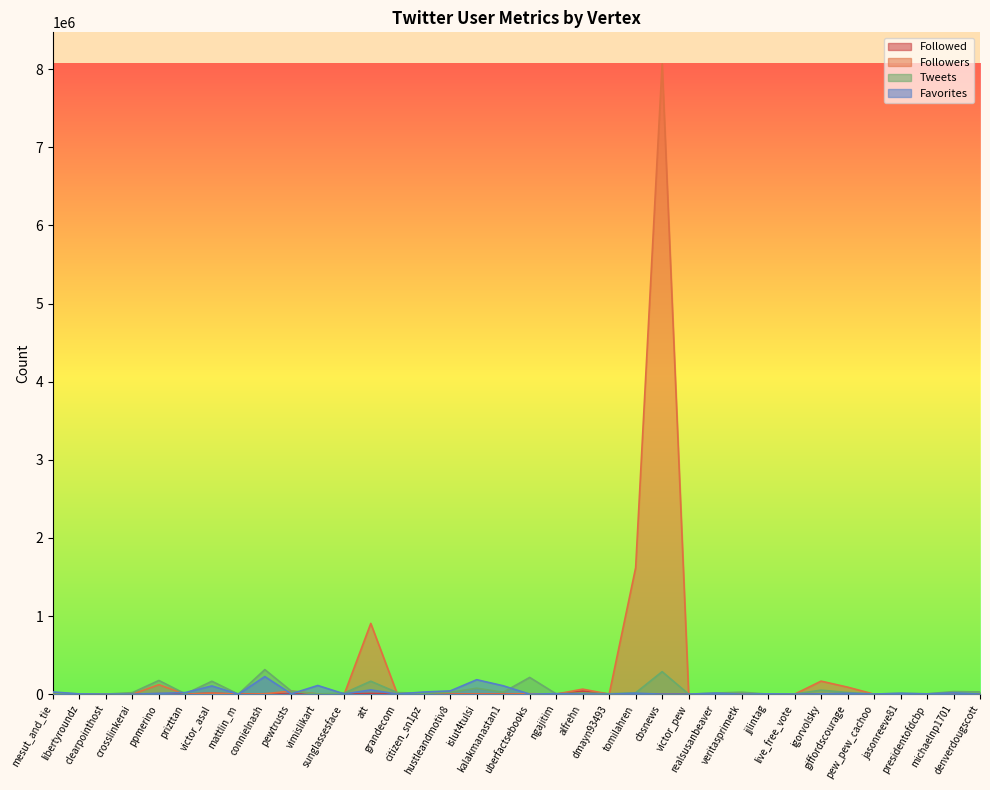

How many interior local peaks does the Tweets series have?

12